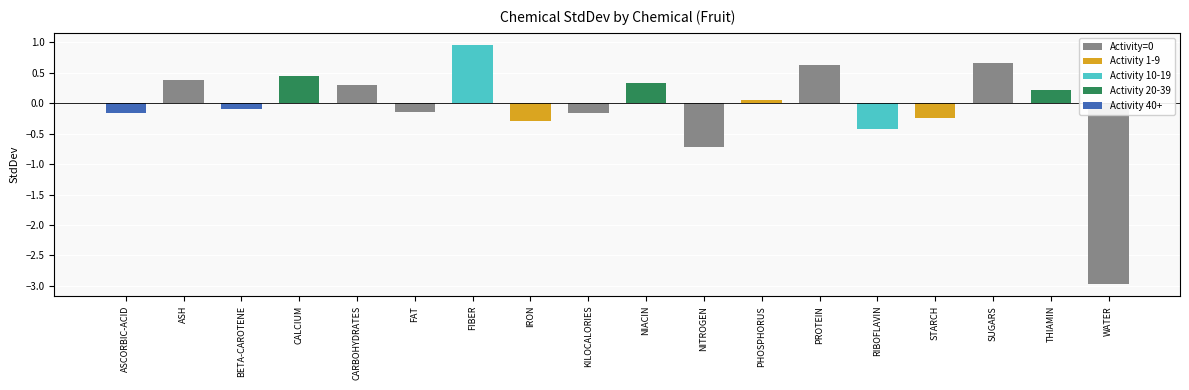

At which label does the data first exceed 0?

ASH